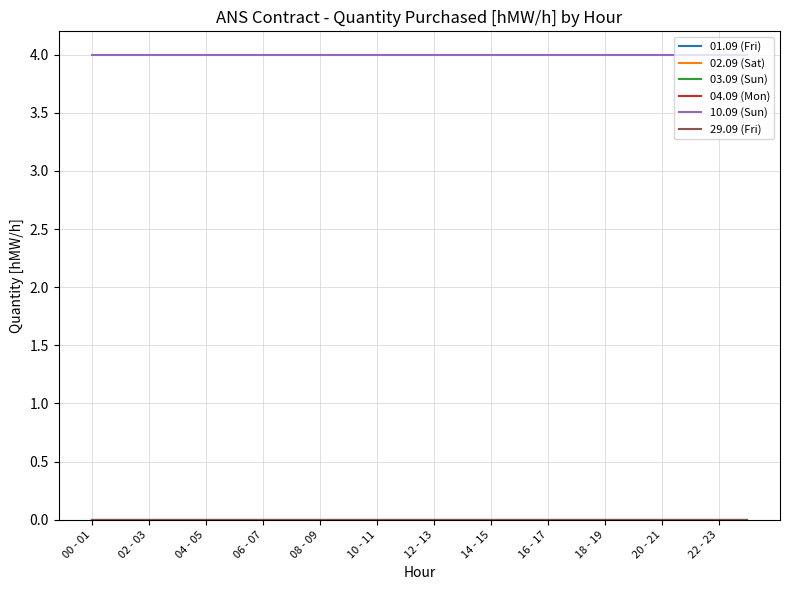

True or false: 03.09 (Sun) and 02.09 (Sat) intersect in this chart.

False